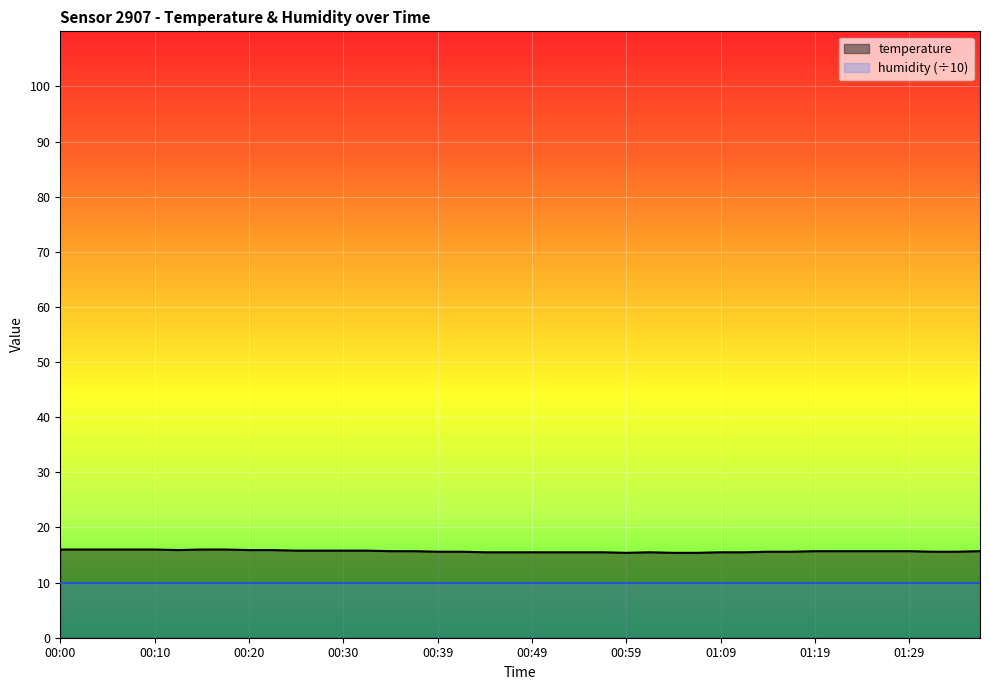

True or false: the data shows 7.2 at 00:49.

False